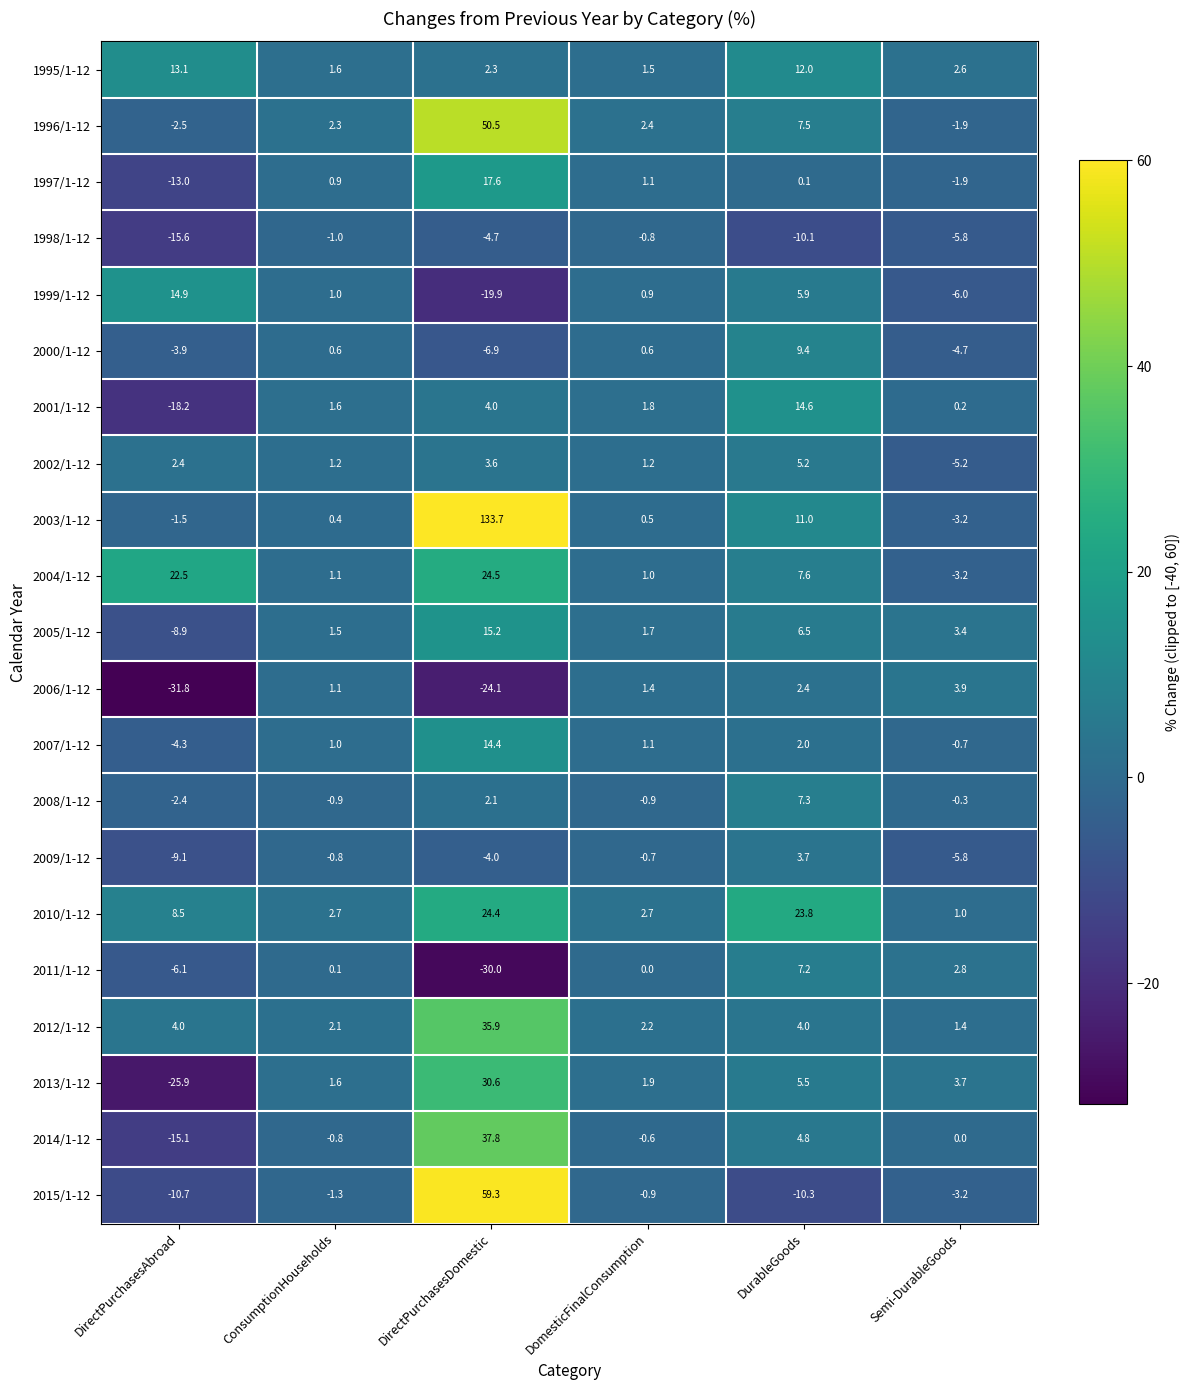

Rank the categories by 2014/1-12 value from lowest to highest.

DirectPurchasesAbroad, ConsumptionHouseholds, DomesticFinalConsumption, Semi-DurableGoods, DurableGoods, DirectPurchasesDomestic